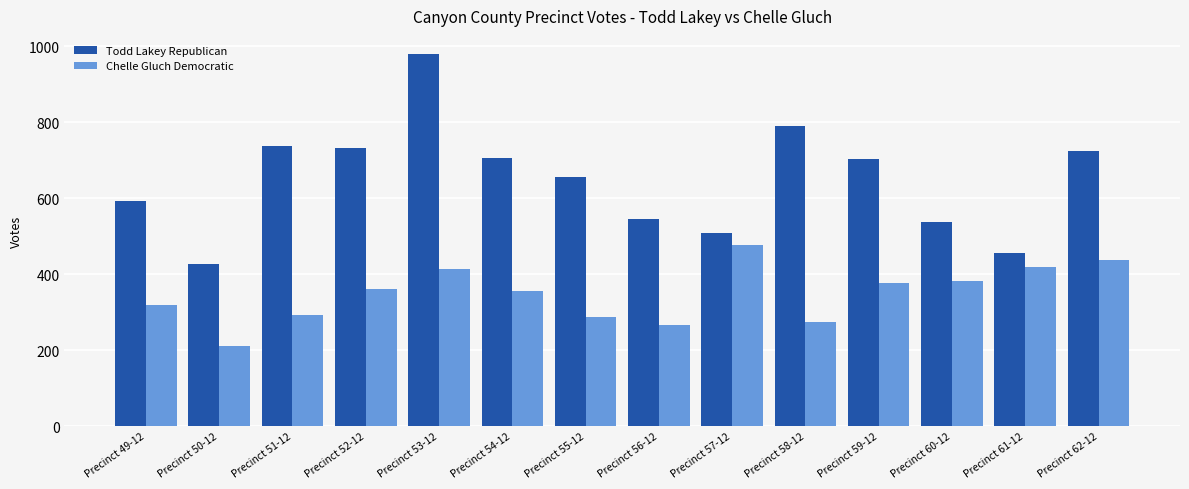

How many bars are there in total?

28